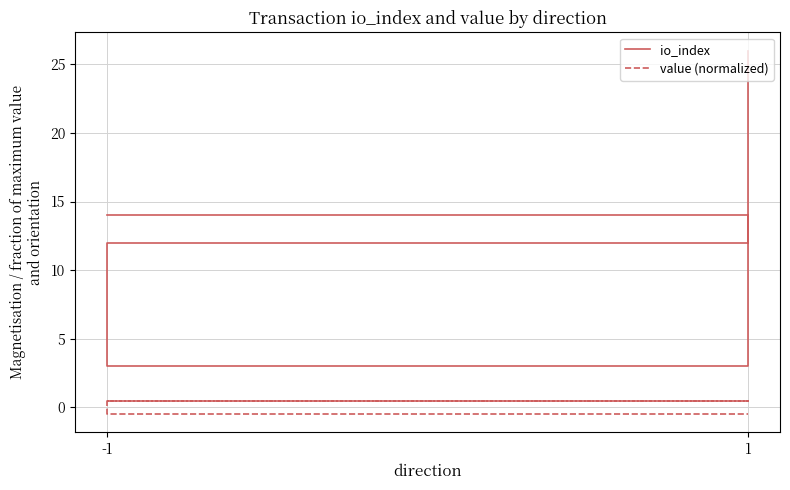

Reading left to right, list all the values displayed in this chart.

io_index: 14.0	3.0	12.0	26.0
value (normalized): 0.5	0.5	-0.5	-0.5